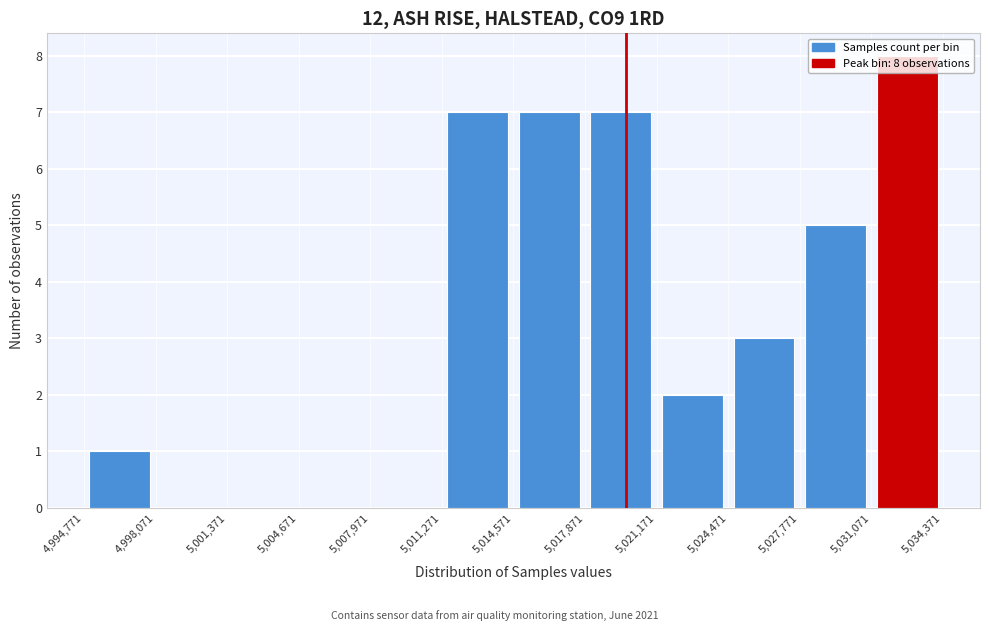

Over which range of the x-axis is the bar tallest?

5,031,071 to 5,034,371